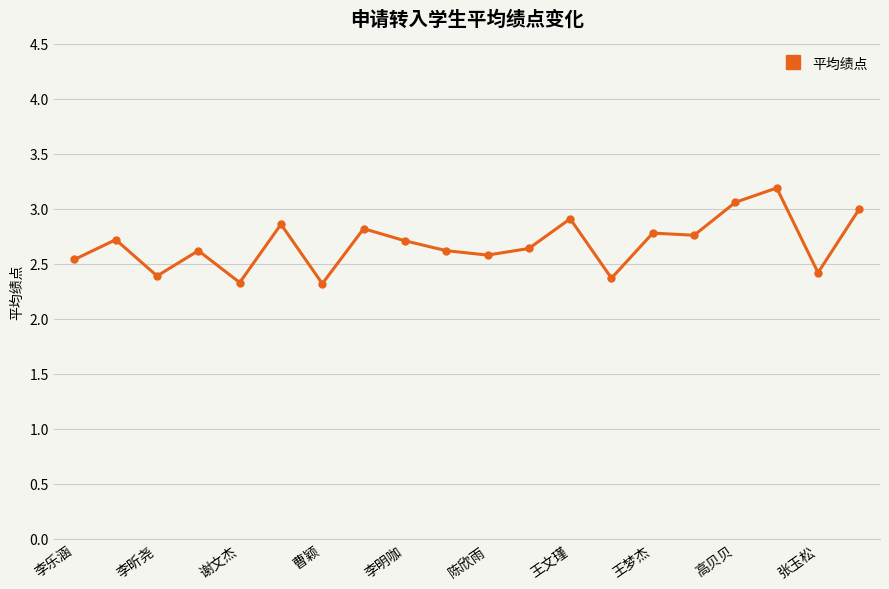

What is the sum of all values?

53.6